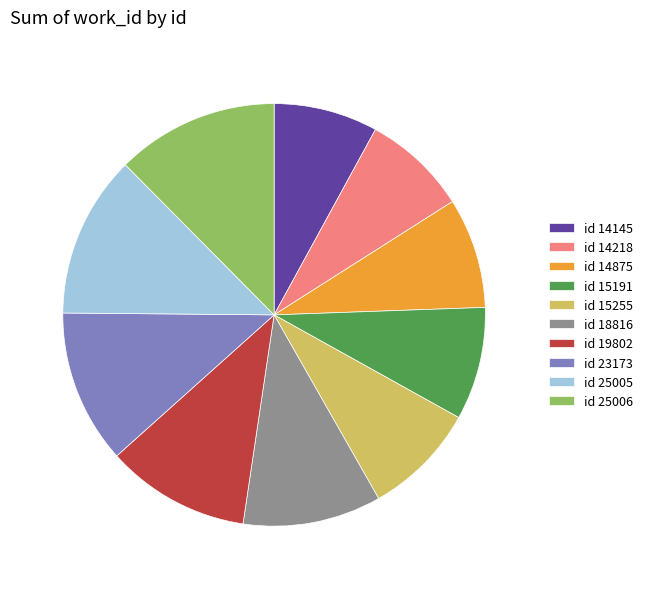

Which has a higher value, id 19802 or id 15191?

id 19802